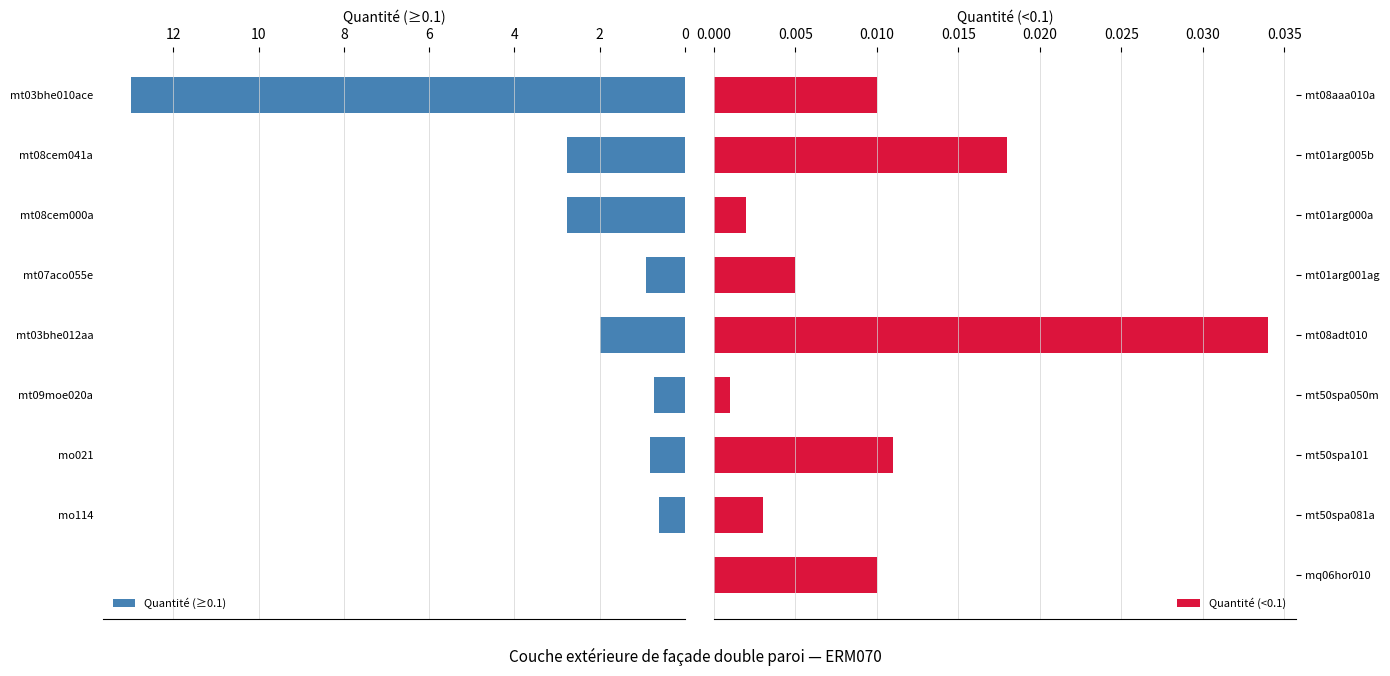

The Quantité (≥0.1) series shows 0.7 at mt09moe020a. True or false?

True